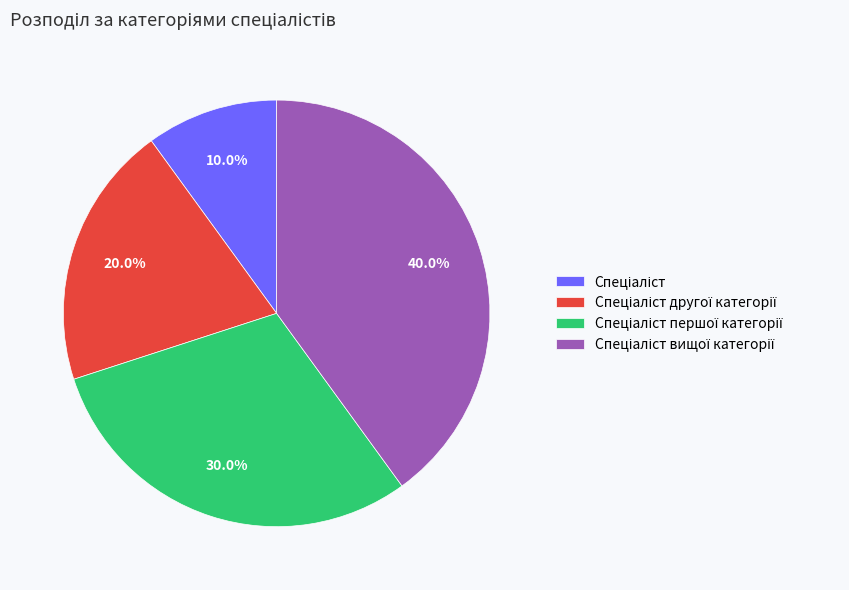

Does any single category account for the majority?

No